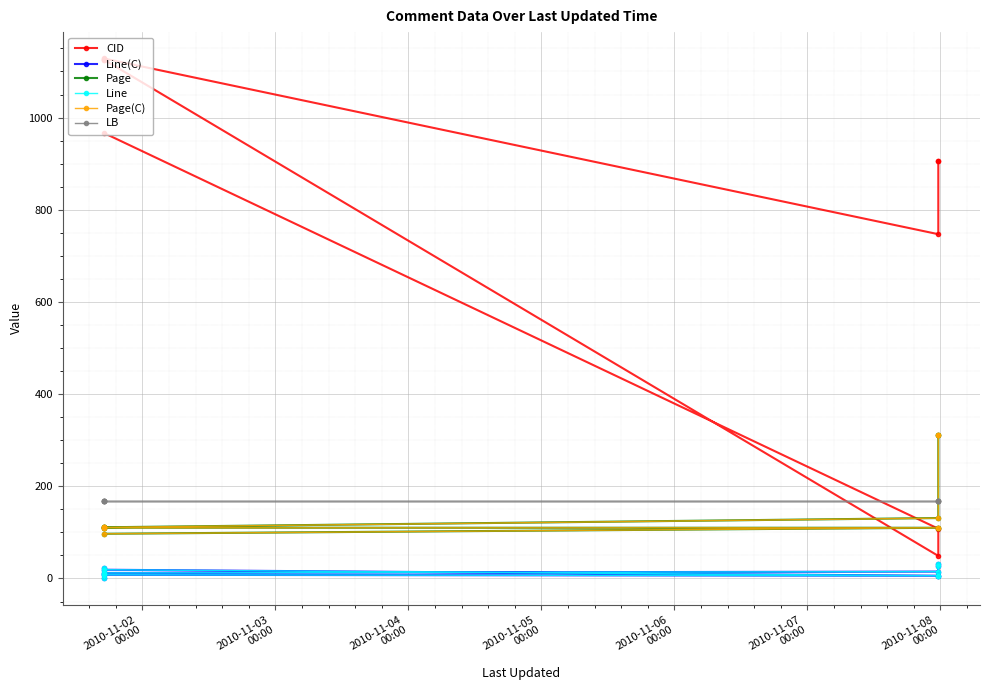

What position from the left is 2010-11-04
00:00?

3